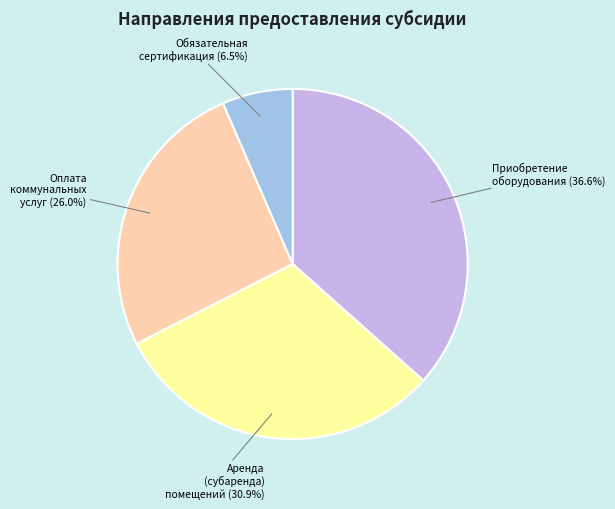

Is there any slice that represents more than half of the pie?

No